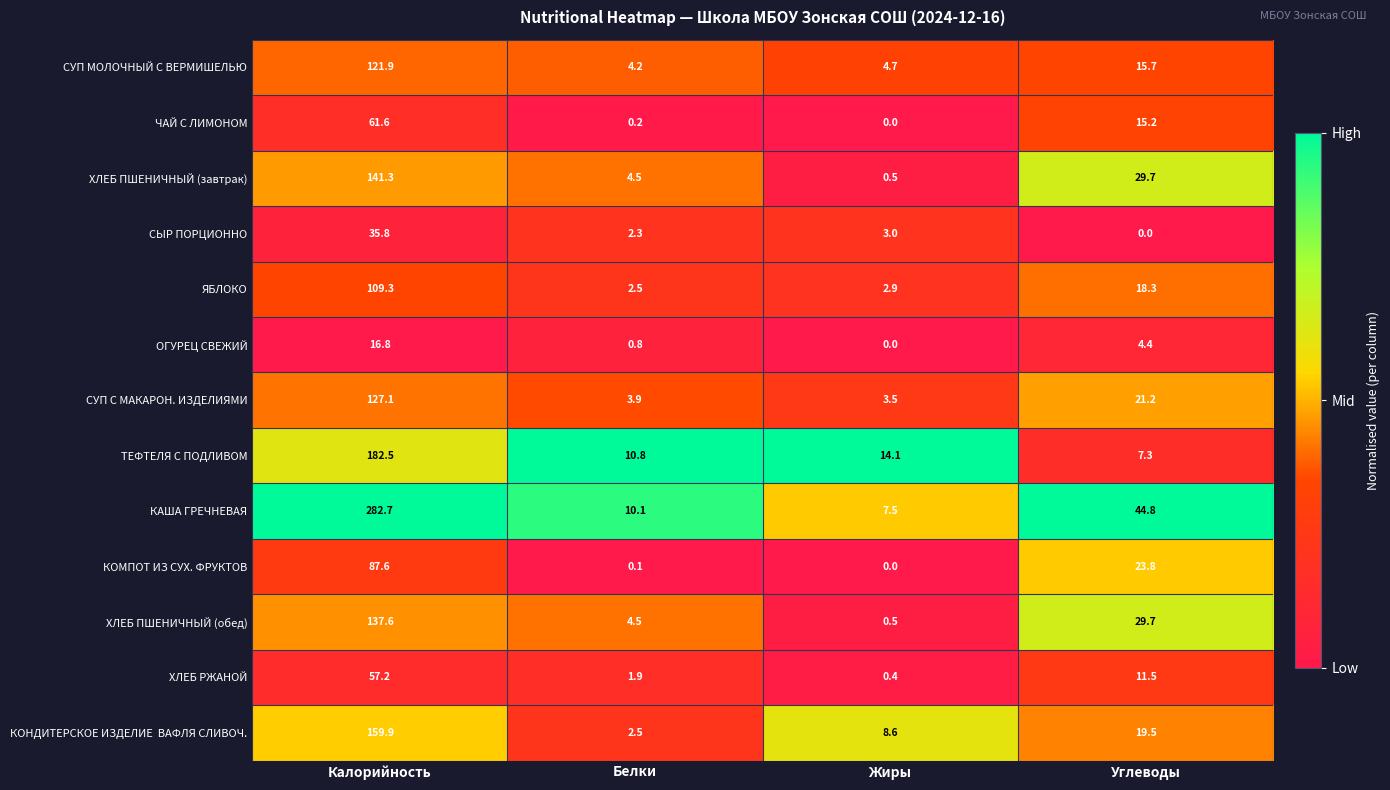

How many data points does each series have?

4